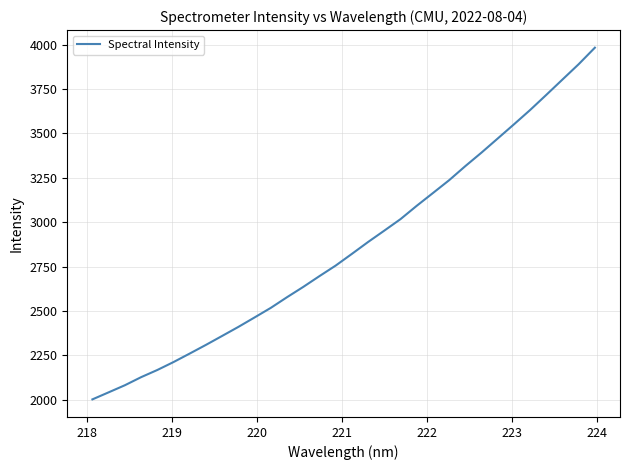

Does the chart have visible grid lines?

Yes